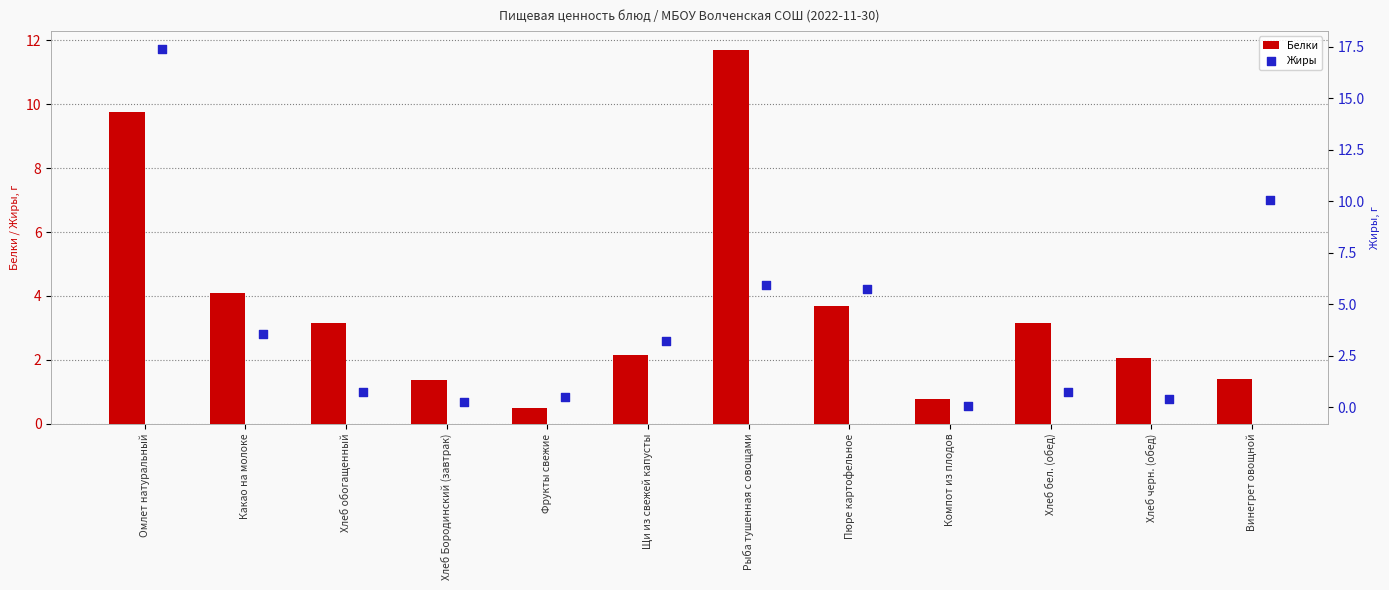

Which category has the lowest value in the Белки series?

Фрукты свежие